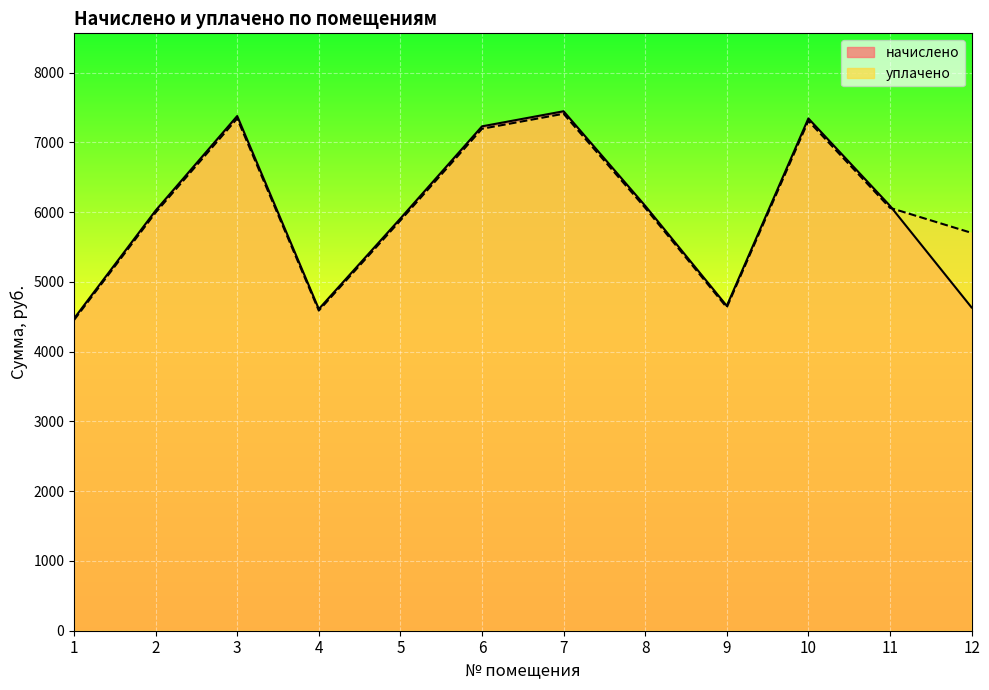

Which category has the lowest value across all series?

1